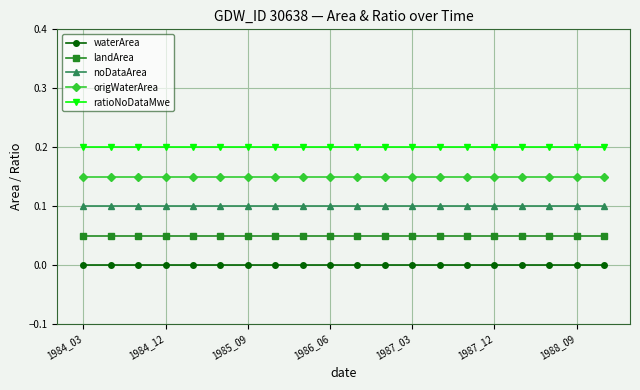

True or false: waterArea and origWaterArea intersect in this chart.

False